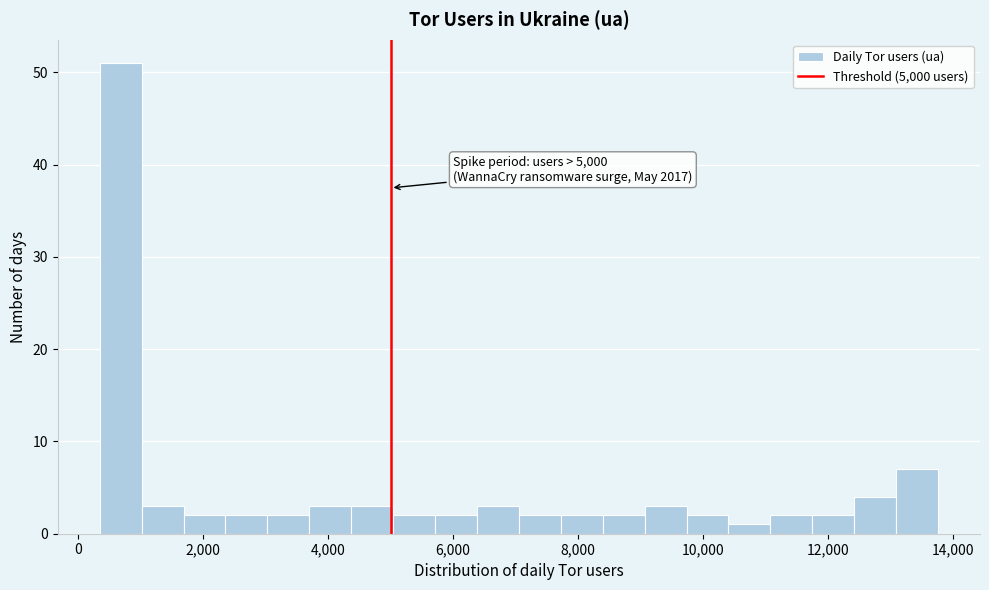

Read against the x-axis, roughly where is the centre of the tallest bar?

600